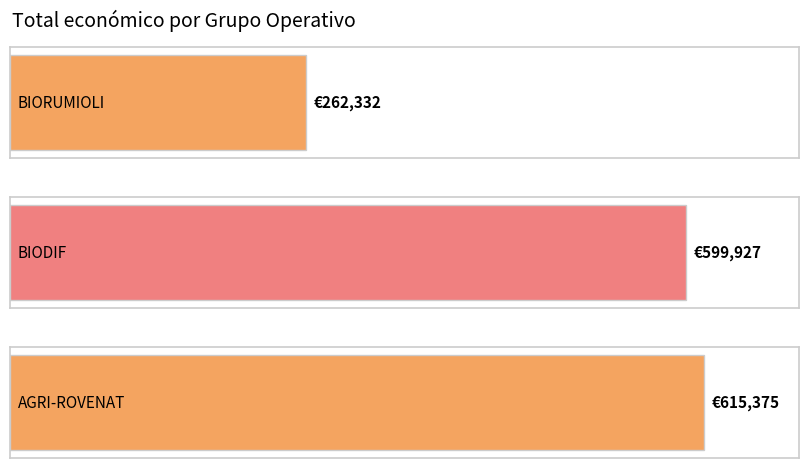

How many data points does each series have?

3